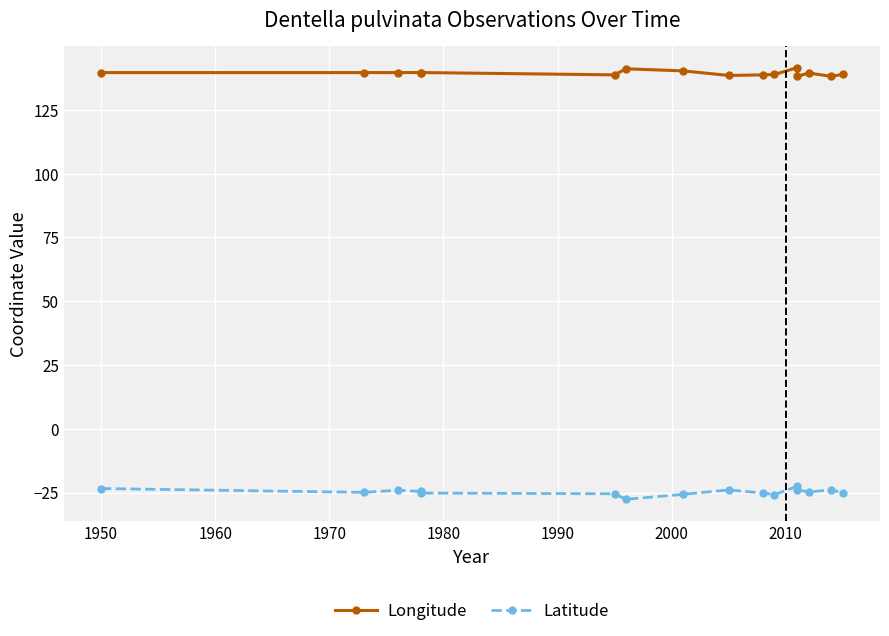

The value of Latitude at 13 is -11.2. True or false?

False